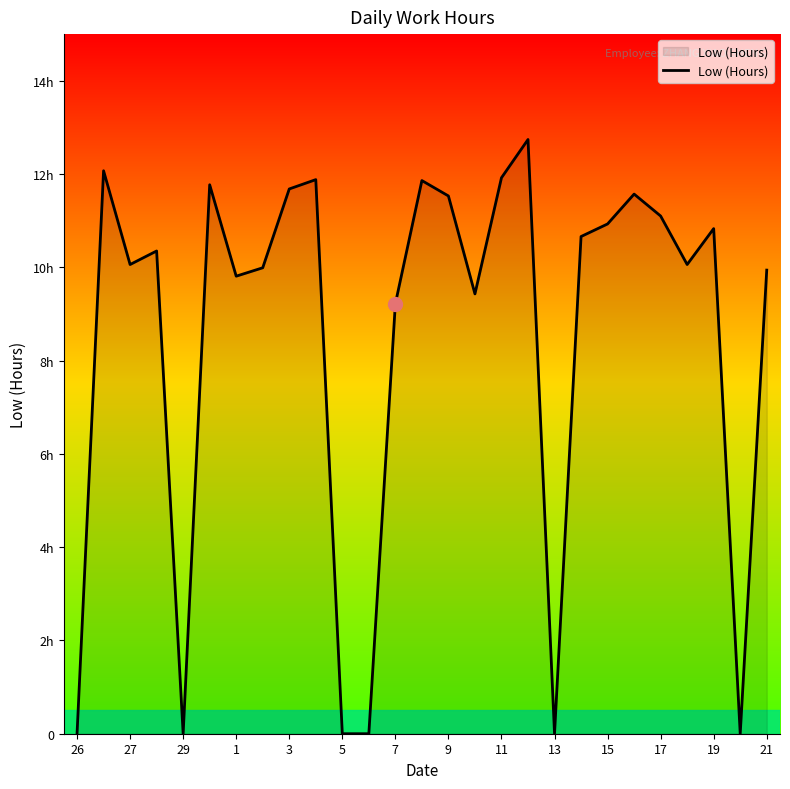

What is the greatest value displayed?

12.7